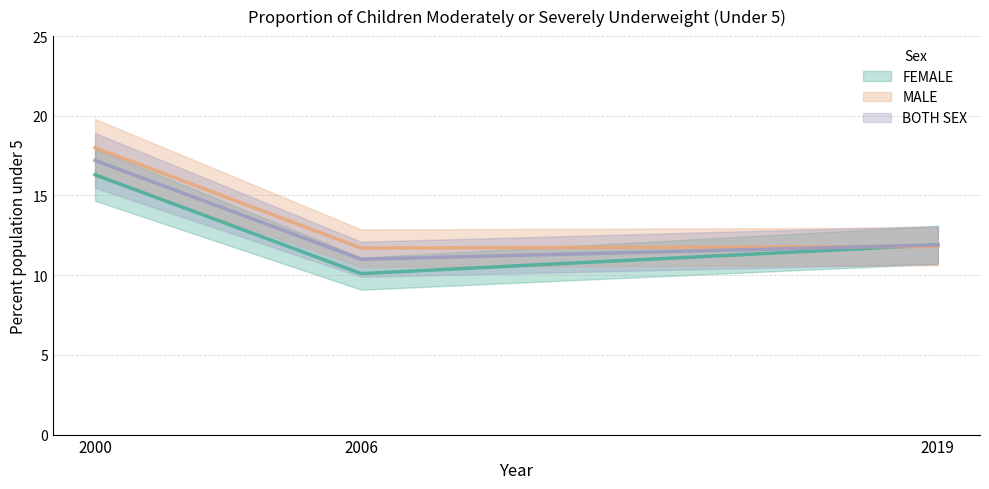

Reading right to left, what are all the values shown in this chart?

FEMALE: 11.9	10.1	16.3
MALE: 11.8	11.7	18.0
BOTH SEX: 11.9	11.0	17.2